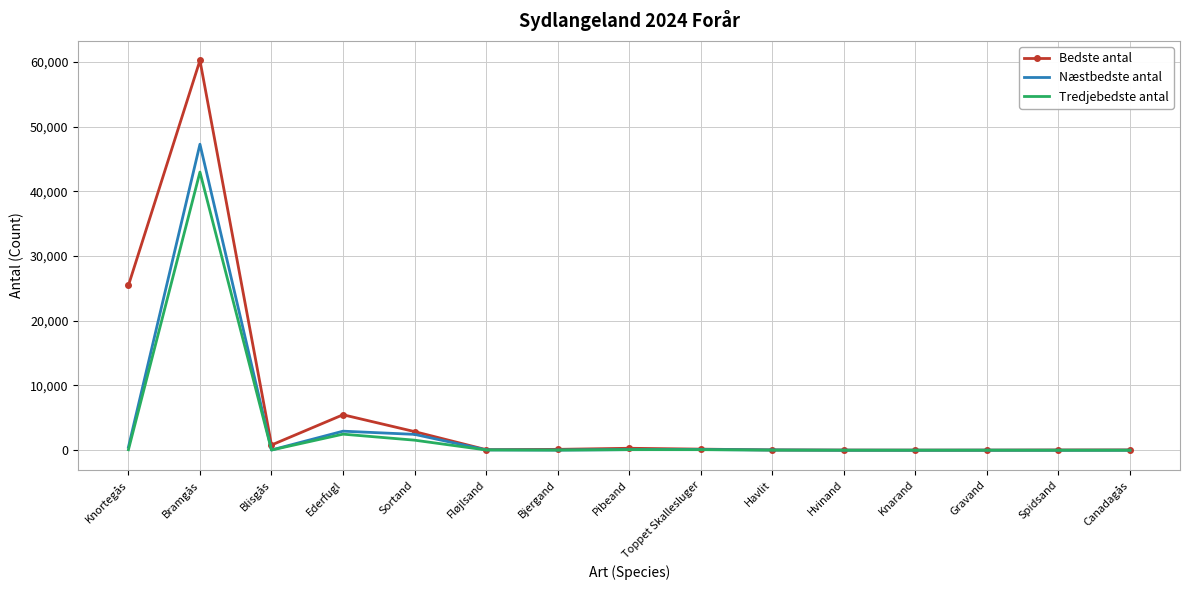

Rank the series by their maximum value, from lowest to highest.

Tredjebedste antal, Næstbedste antal, Bedste antal